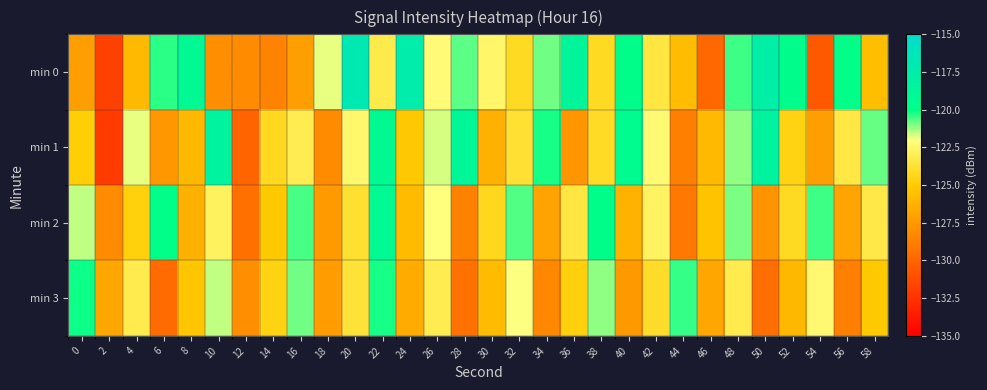

What is the total value across all series at 12?

-515.7